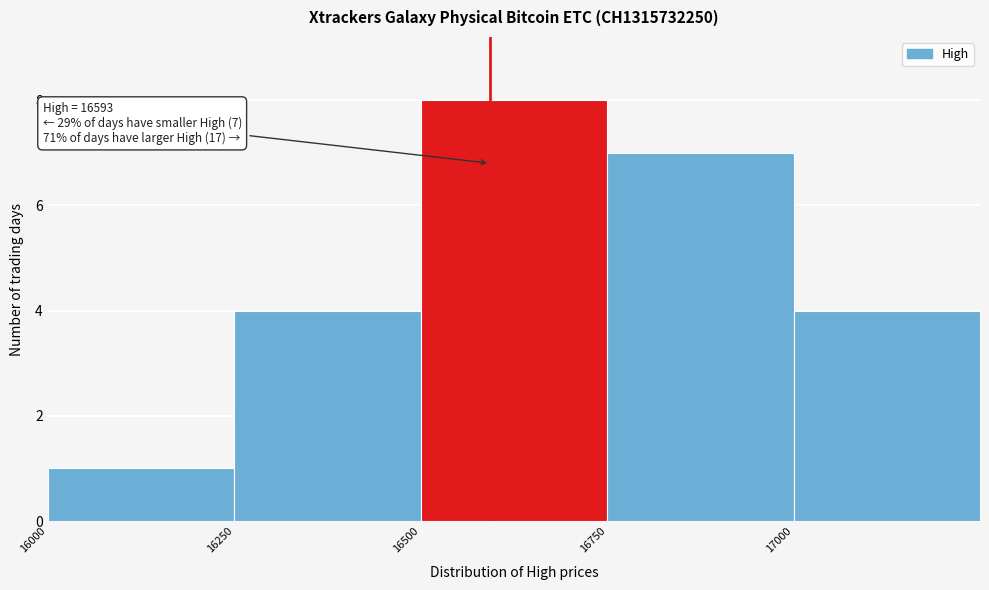

Over which range of the x-axis is the bar tallest?

16500 to 16750